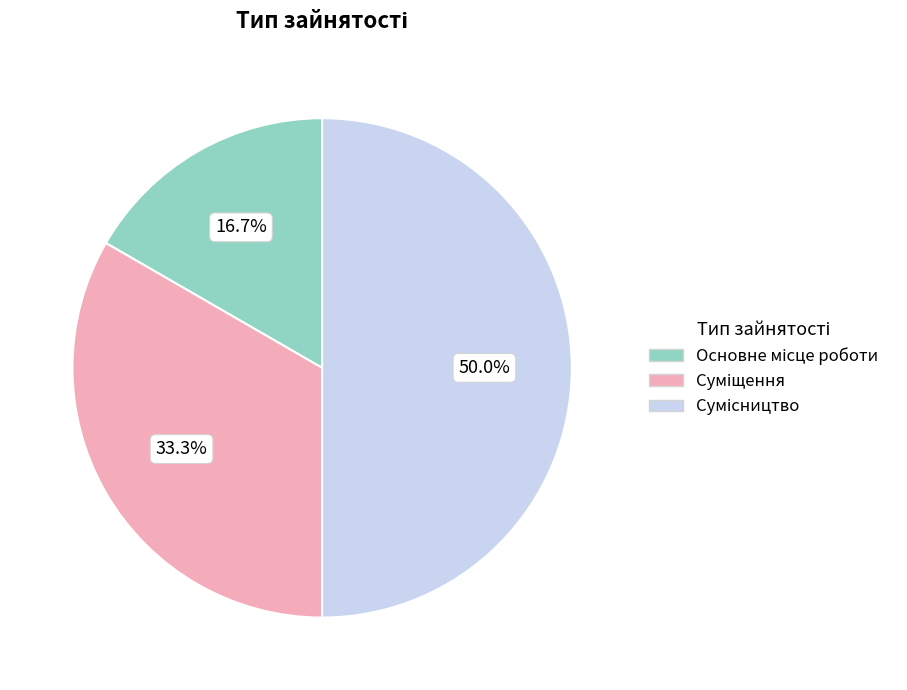

Count the number of slices in the pie.

3